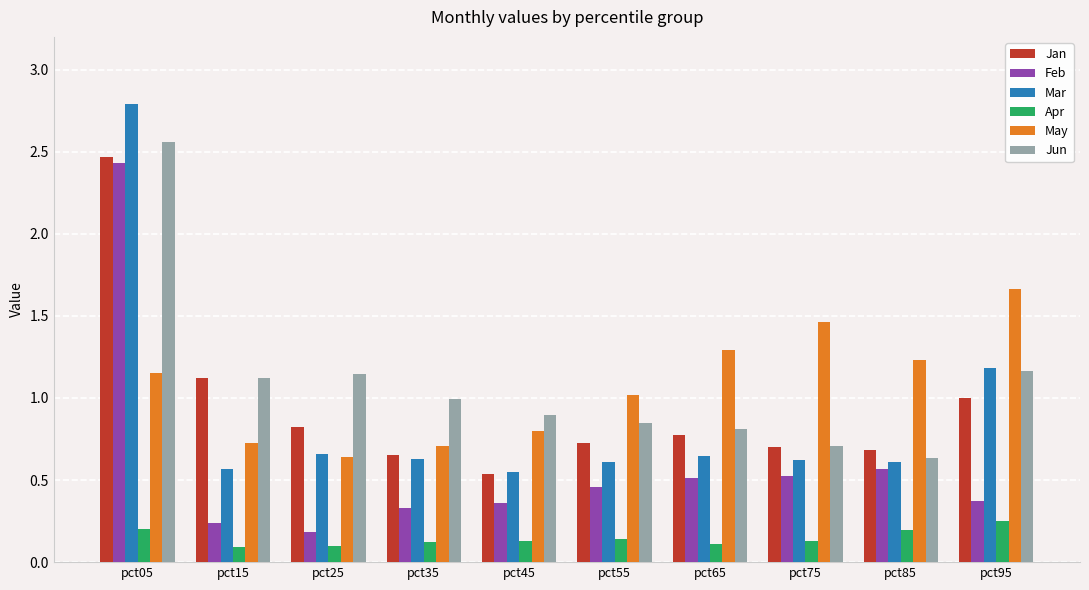

What is the value of the May bar at the 7th from the left?

1.3